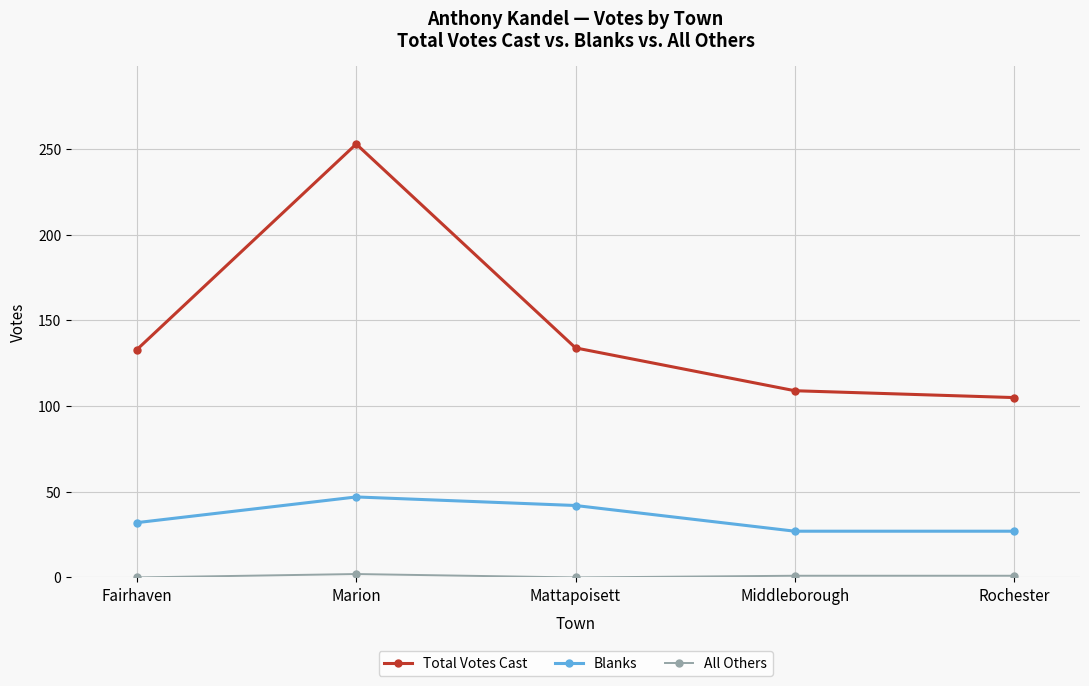

True or false: Blanks and Total Votes Cast intersect in this chart.

False